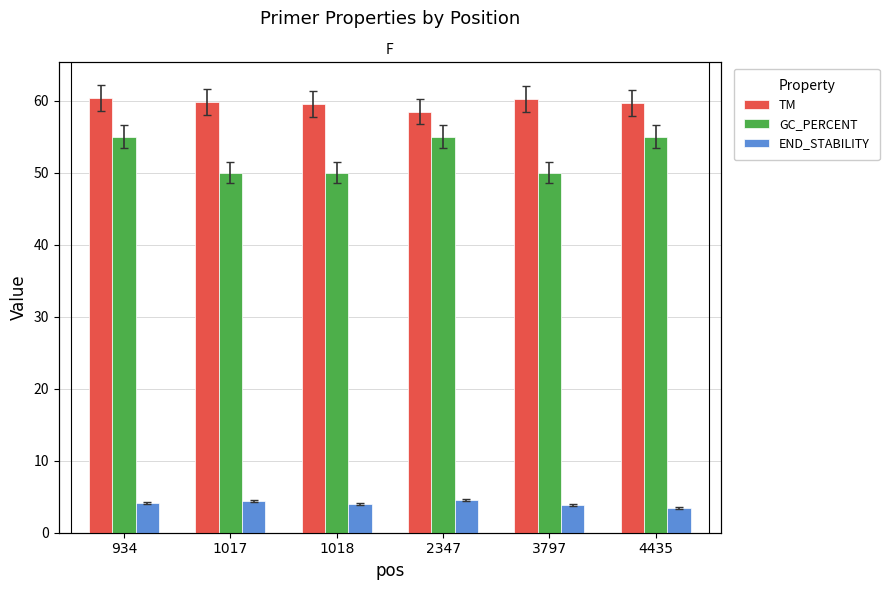

The value of END_STABILITY at 2347 is 2.2. True or false?

False